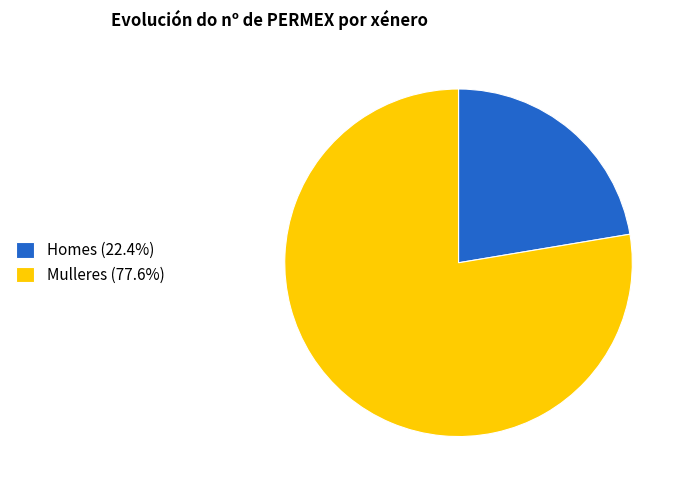

Do Mulleres (77.6%) and Homes (22.4%) together represent more than half of the pie?

Yes